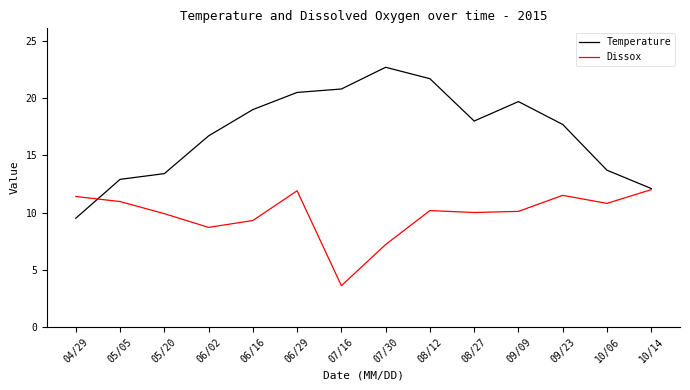

Which series has the largest total across all categories?

Temperature